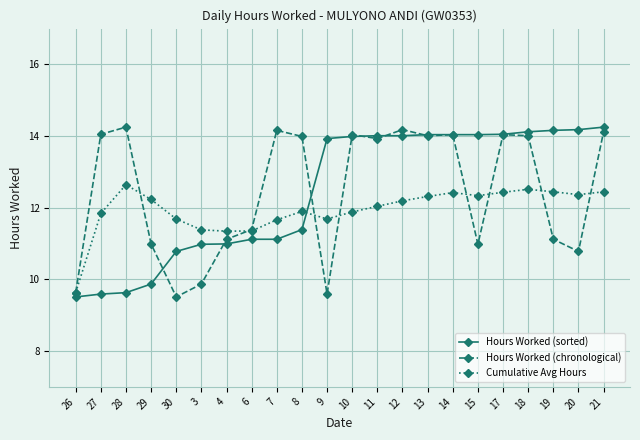

What is the spread (max minus min) of values at 26?

0.1